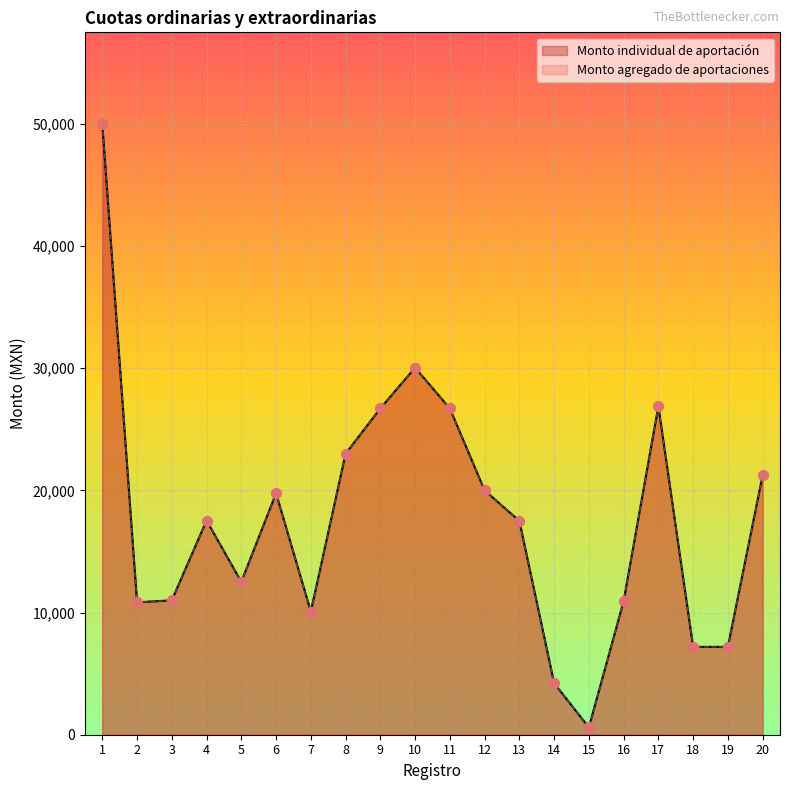

What is the total value across all series at 3?

22000.0